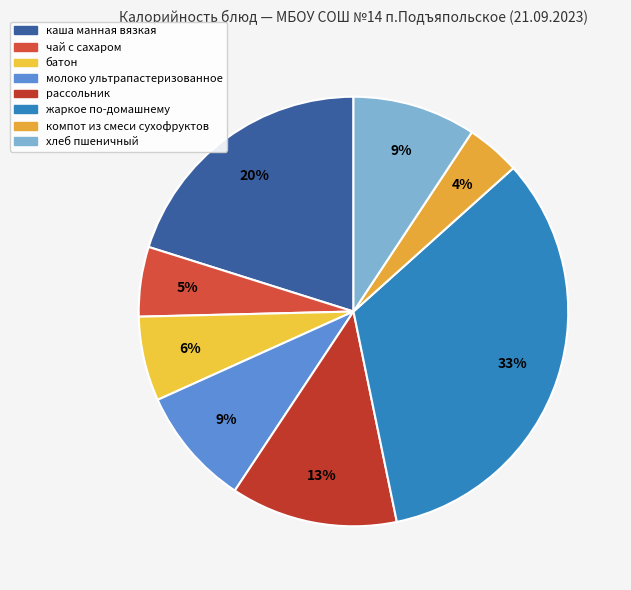

What is the largest slice in the pie chart?

жаркое по-домашнему